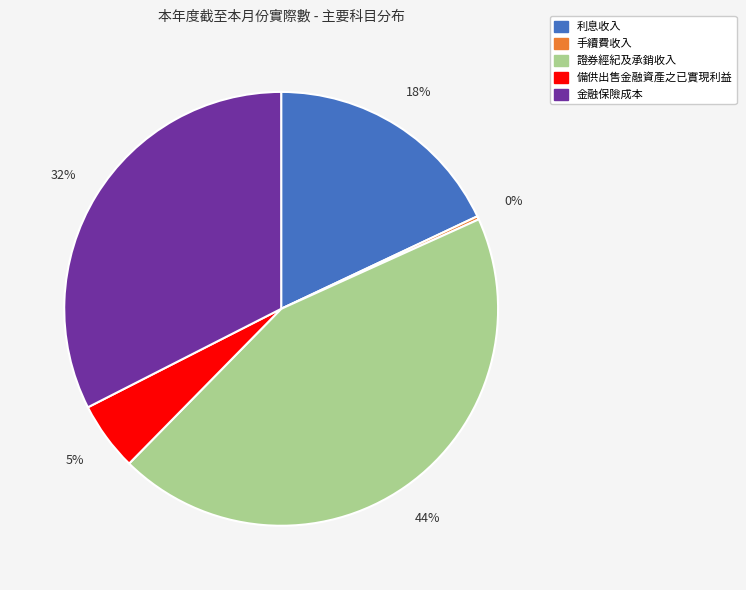

To the nearest percent, what is the average slice percentage?

20%